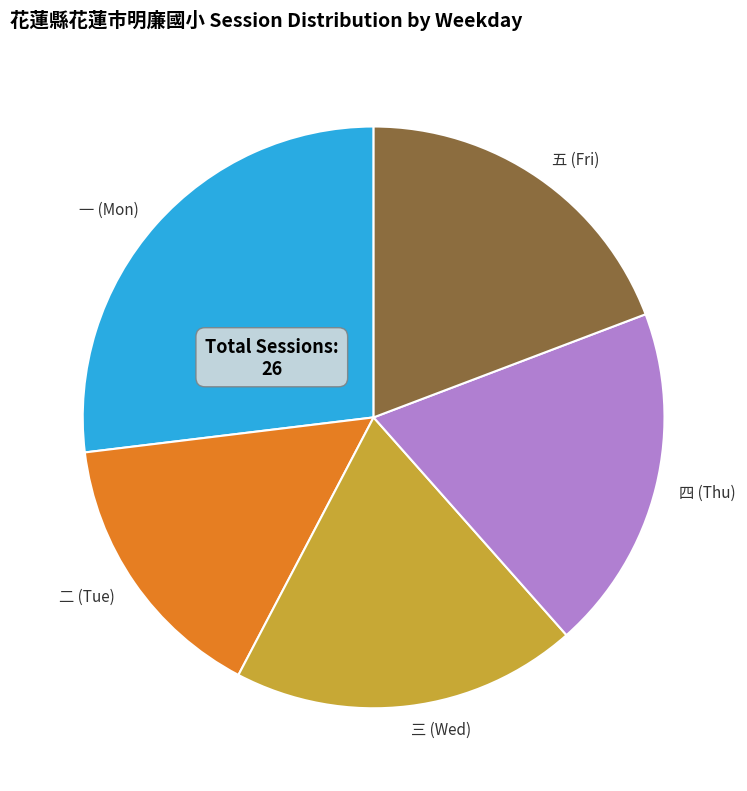

Which slice is the largest?

一 (Mon)